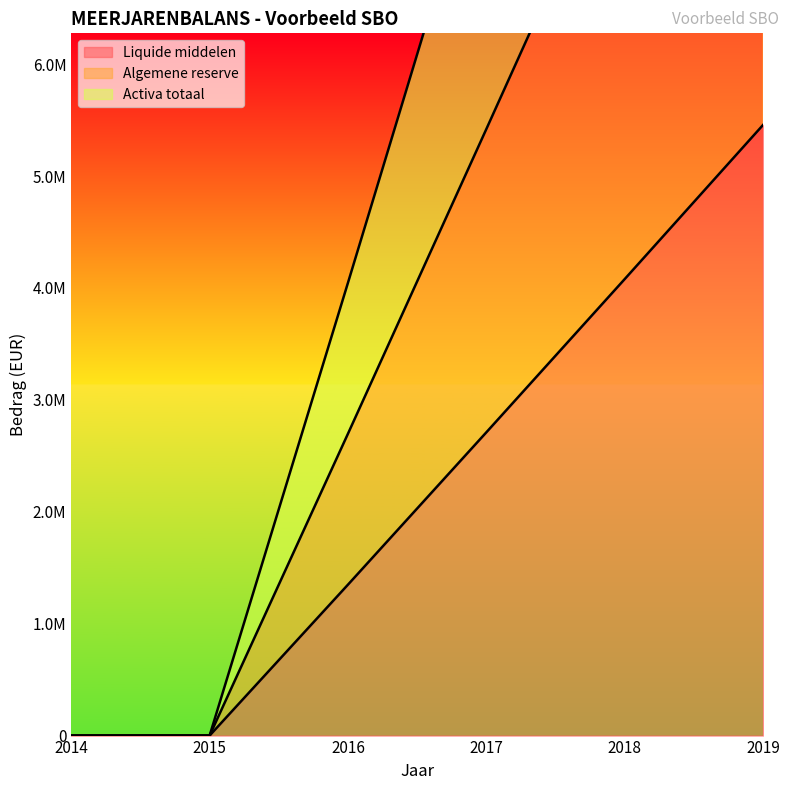

What are all the series names shown in the legend?

Liquide middelen, Algemene reserve, Activa totaal